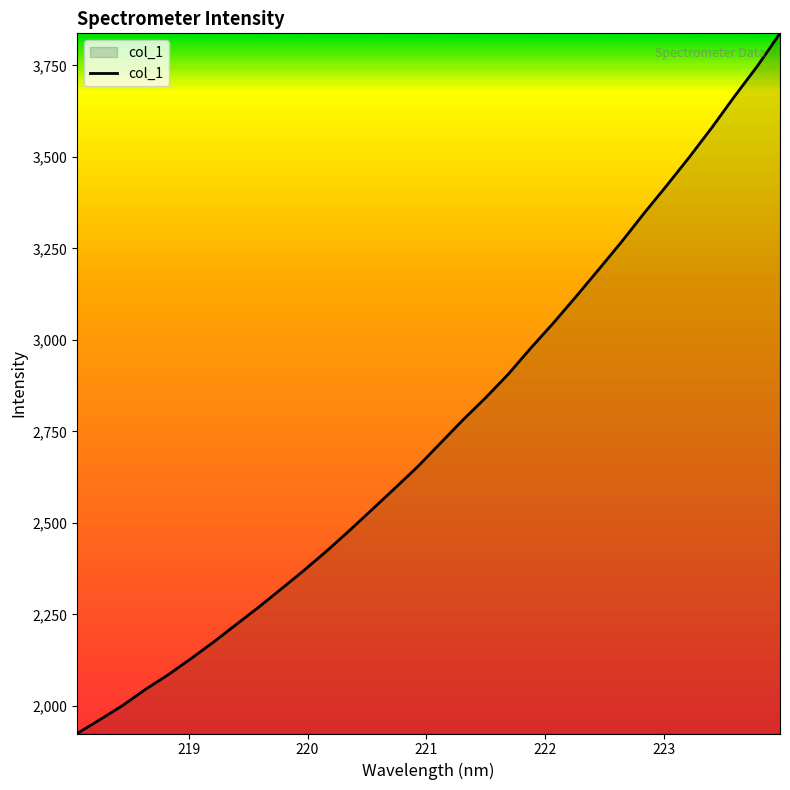

What is the minimum value shown in the chart?

1924.3